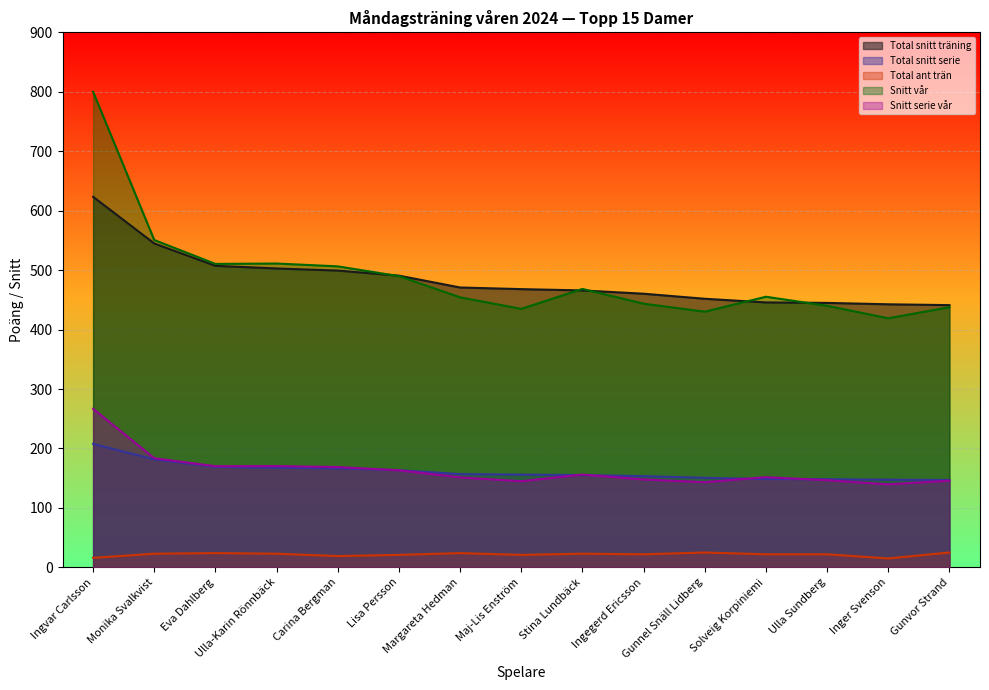

Count the number of data series in this chart.

5